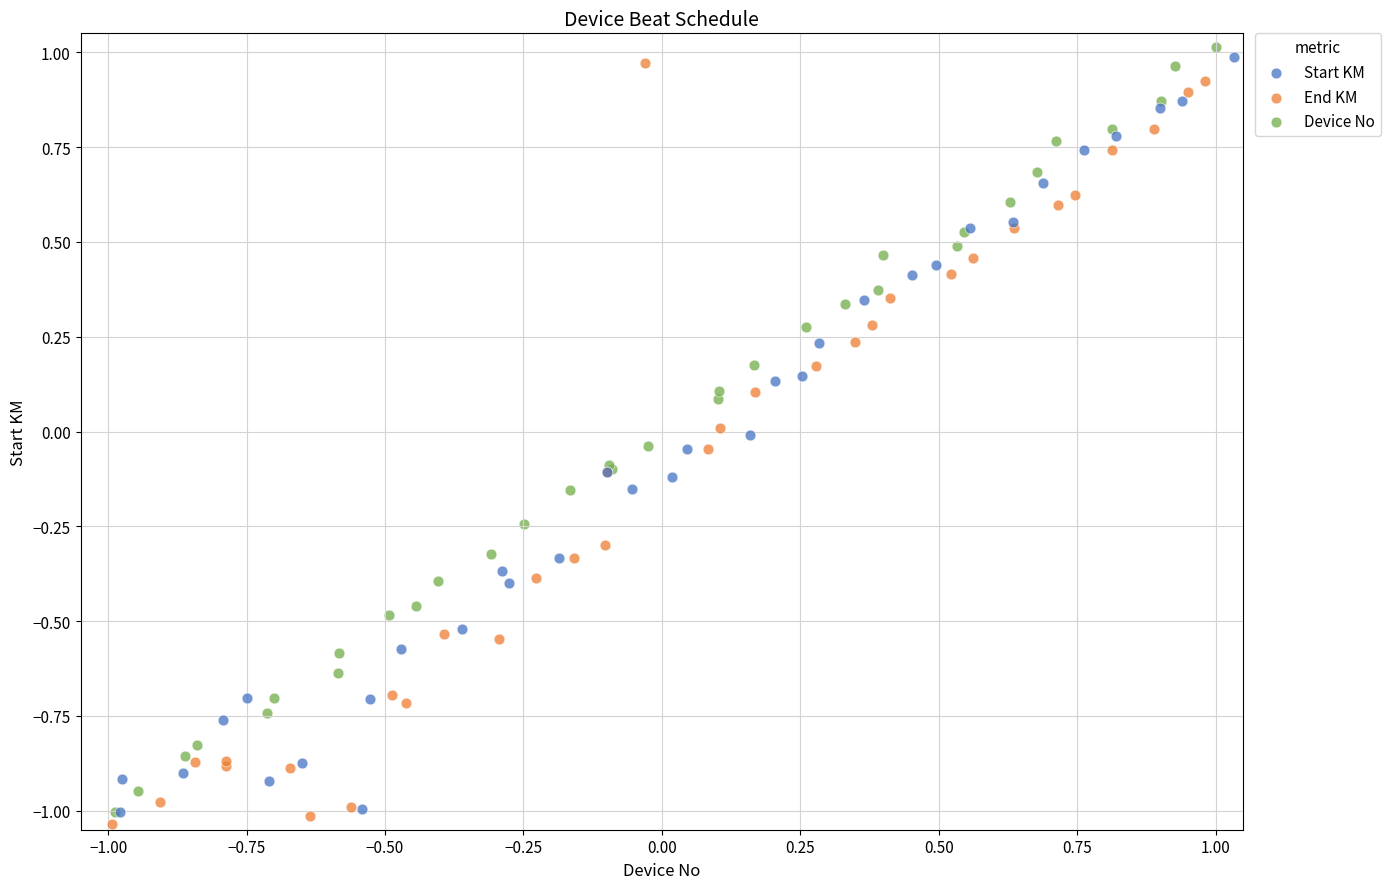

What are all the series names shown in the legend?

Start KM, End KM, Device No